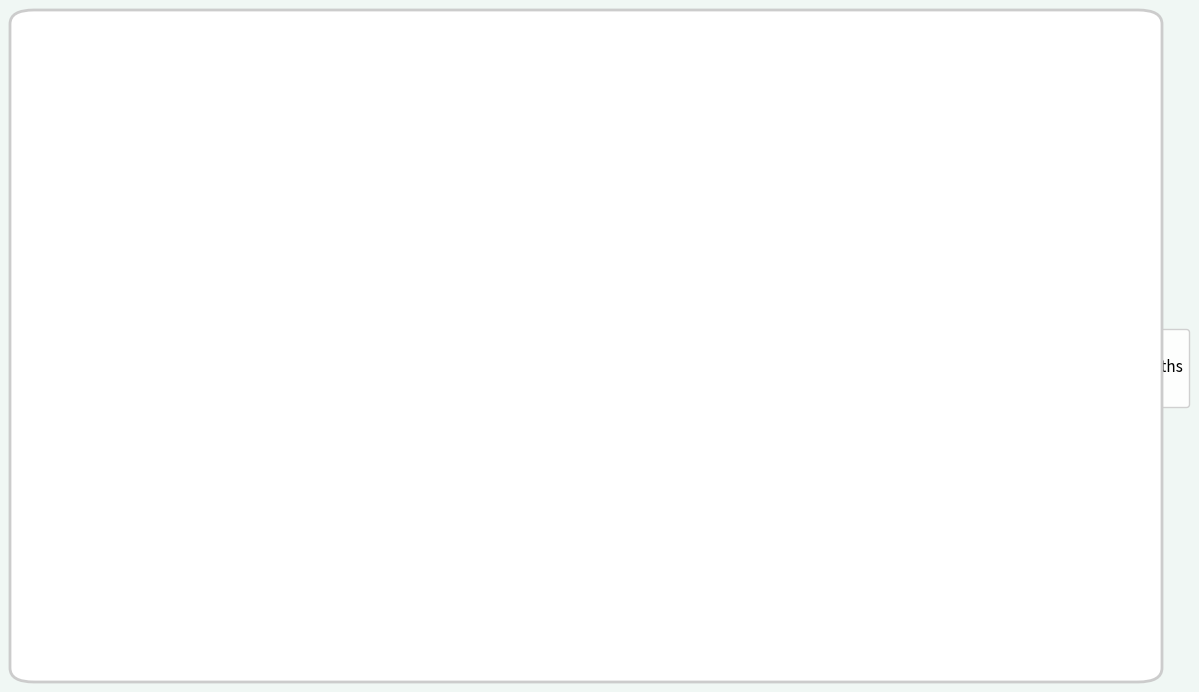

Count the number of slices in the pie.

3